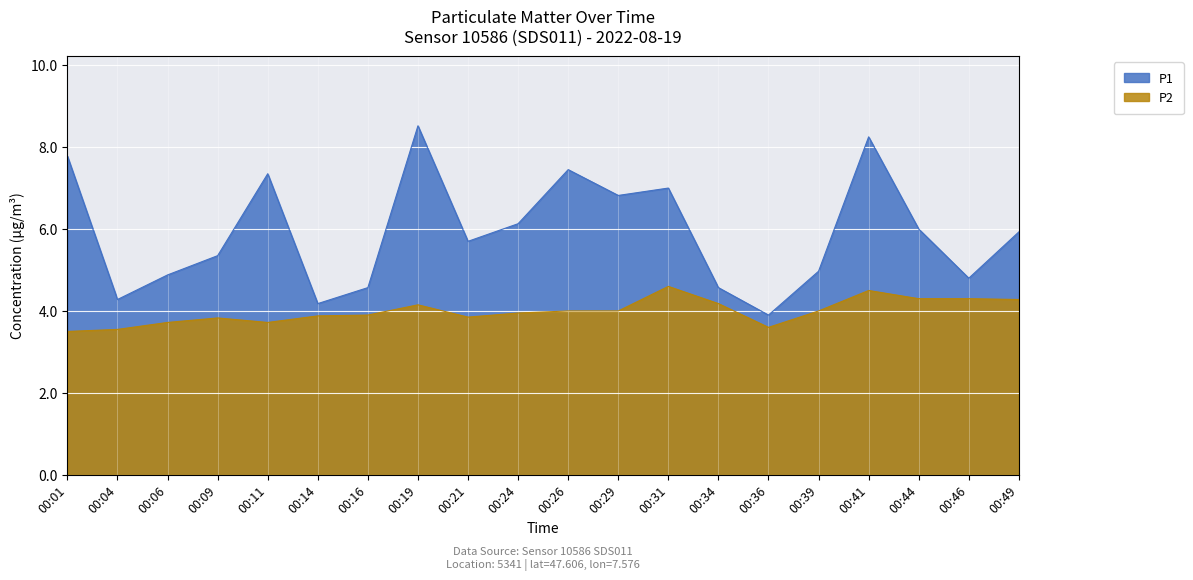

How many interior local valleys does the P2 series have?

3